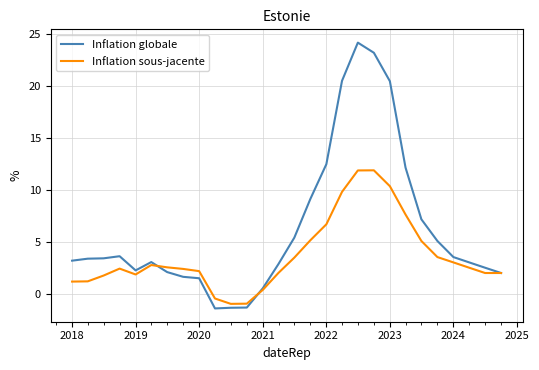

How many positive values does the Inflation globale series have?

25